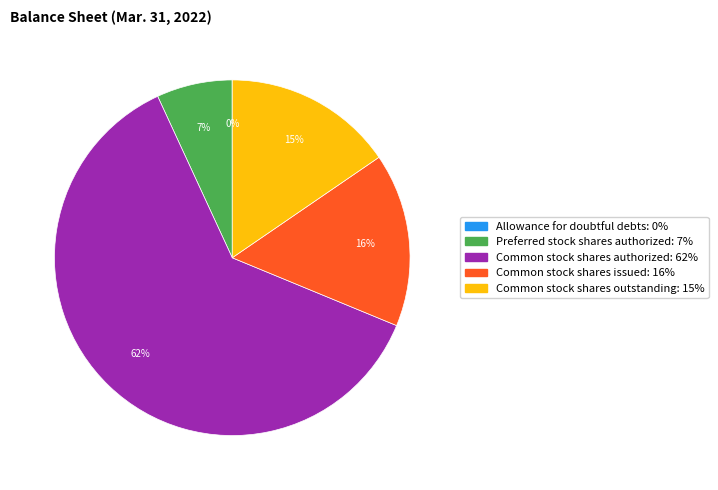

Which has a higher value, Preferred stock shares authorized or Common stock shares authorized?

Common stock shares authorized